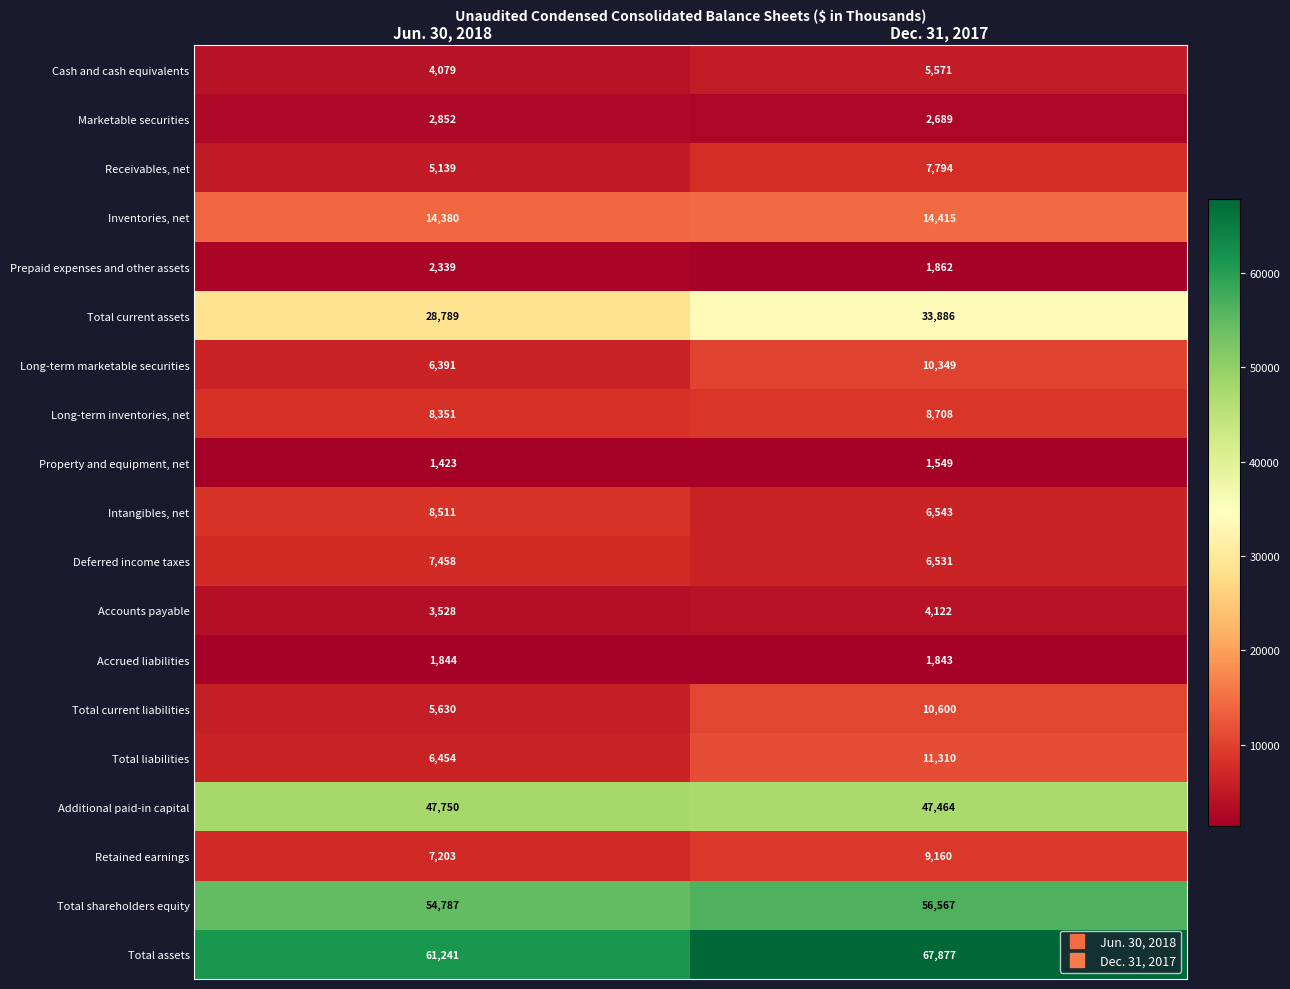

Which series has the largest range (max minus min)?

Total assets